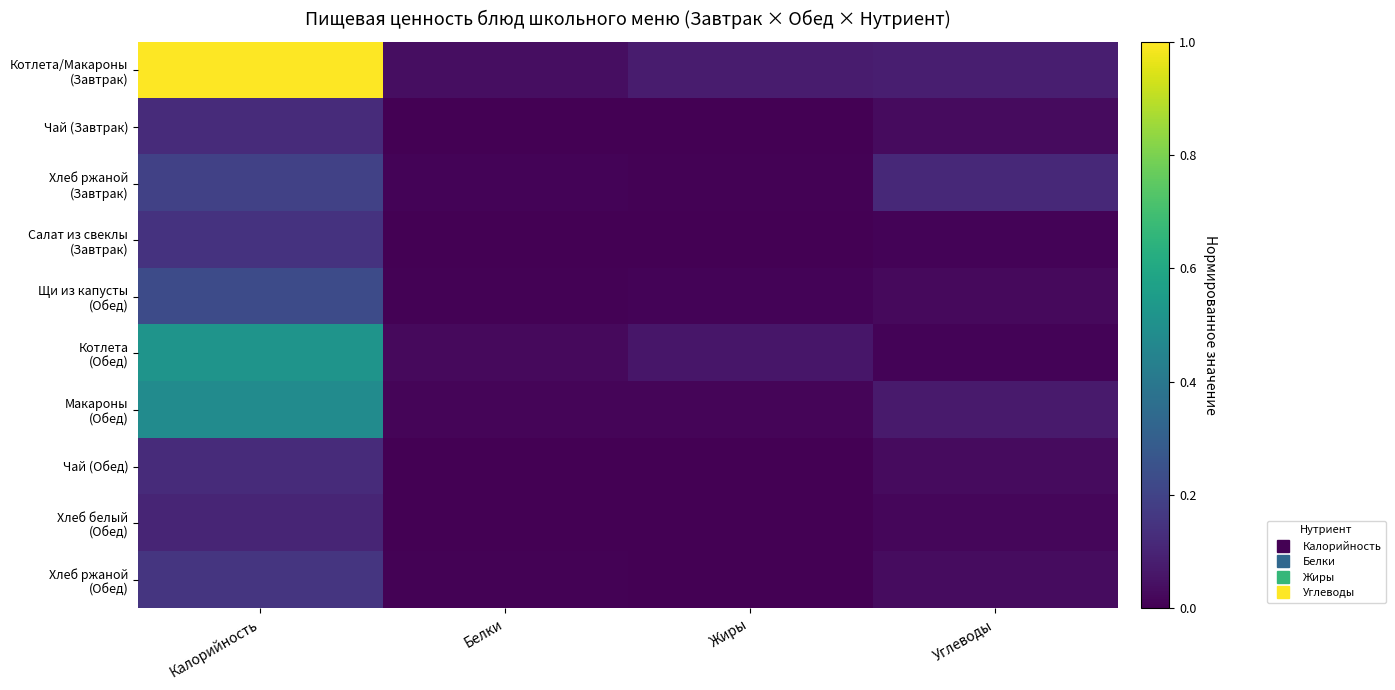

At Углеводы, list the series in order from smallest to largest.

Салат из свеклы (Завтрак), Котлета (Обед), Хлеб белый (Обед), Щи из капусты (Обед), Чай (Завтрак), Чай (Обед), Хлеб ржаной (Обед), Макароны (Обед), Котлета/Макароны (Завтрак), Хлеб ржаной (Завтрак)